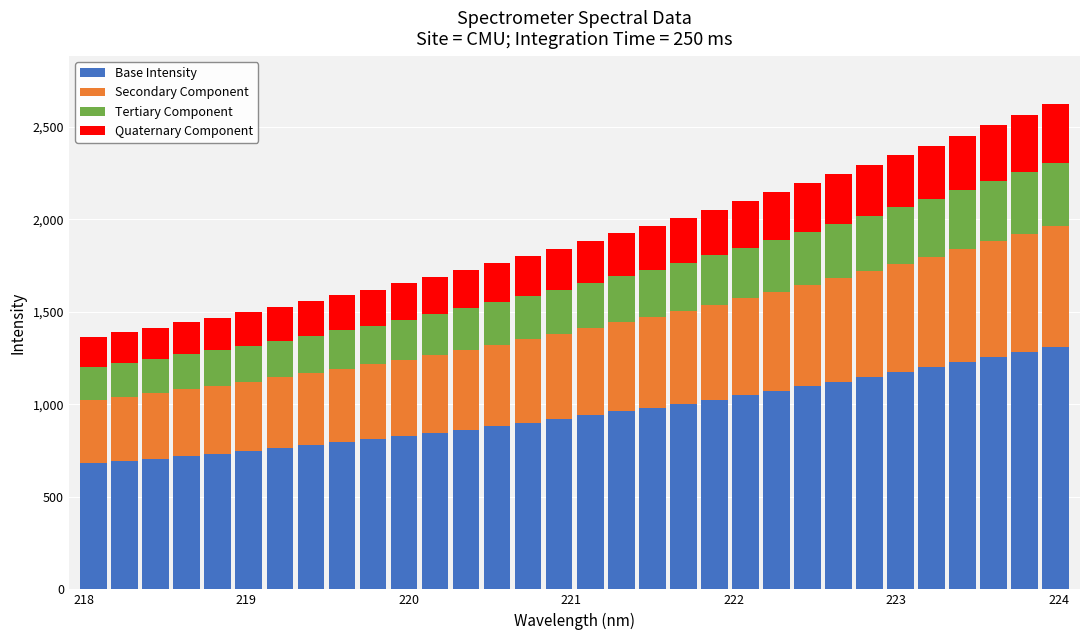

What is the sum of all Base Intensity values?

30516.2